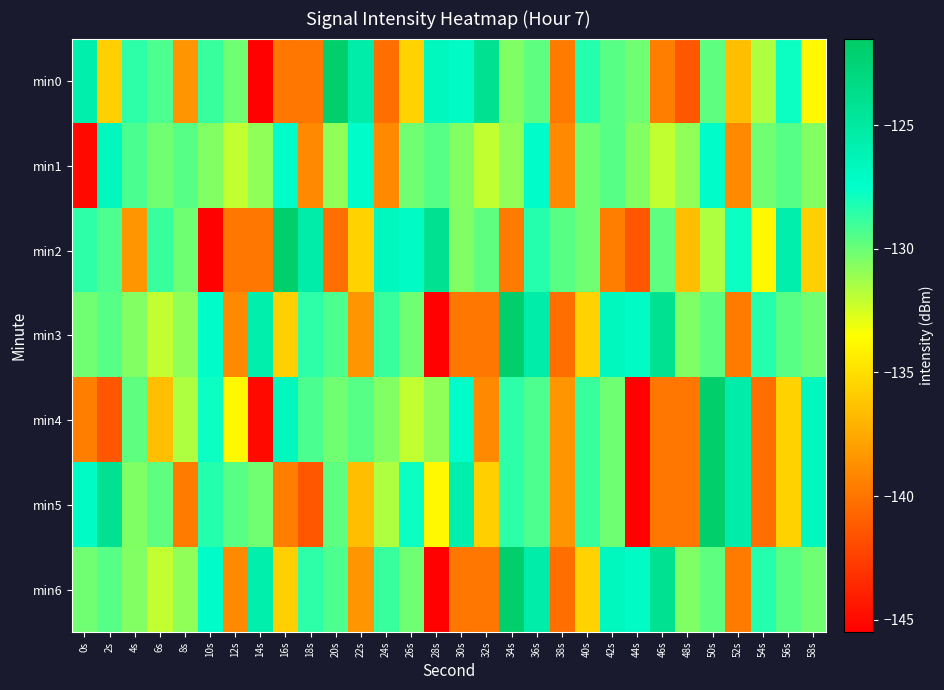

Which label corresponds to the largest value in the chart?

20s